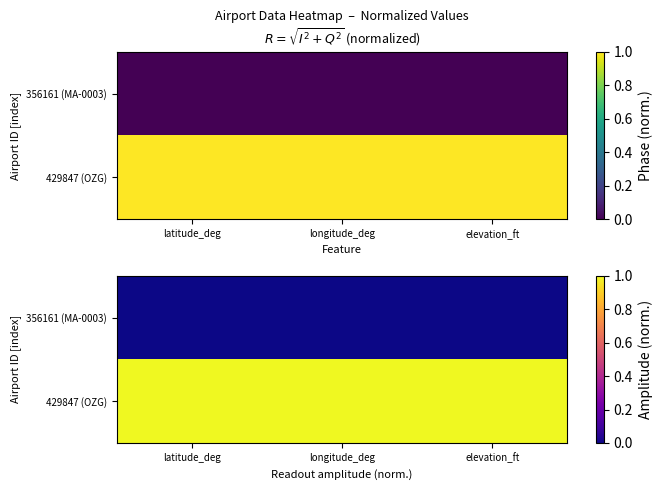

Which has a higher value, longitude_deg or latitude_deg?

longitude_deg